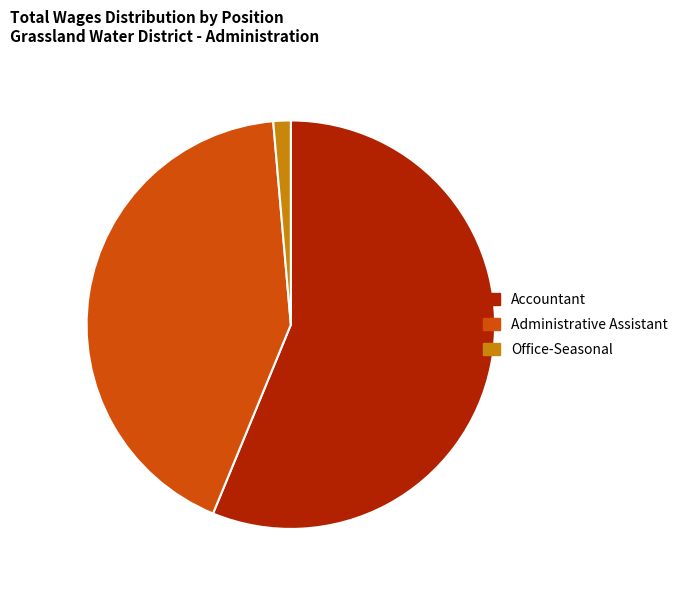

How many slices are in this pie chart?

3